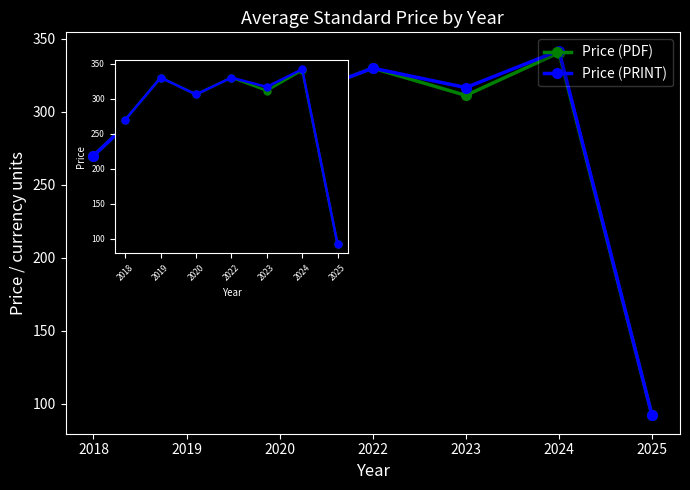

How many data points in Price (PRINT) are less than 316?

3